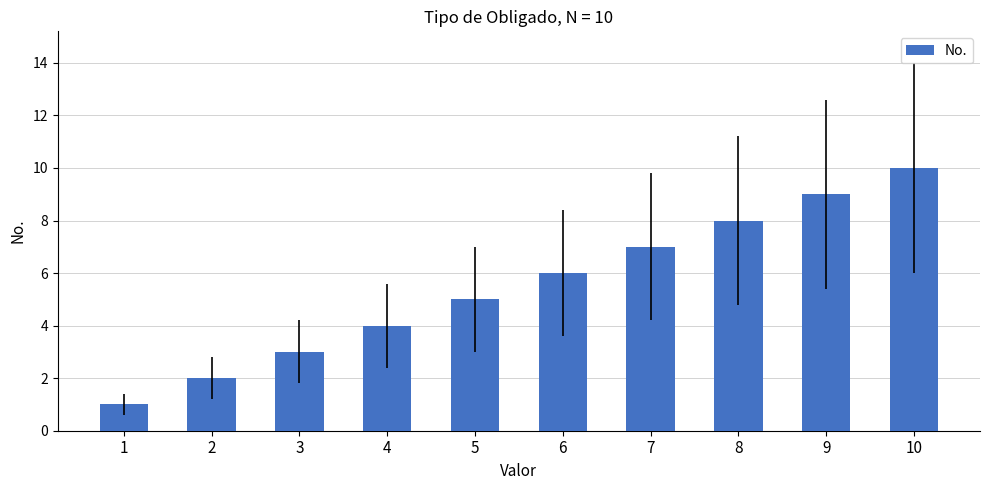

The value at 6 is 6. True or false?

True